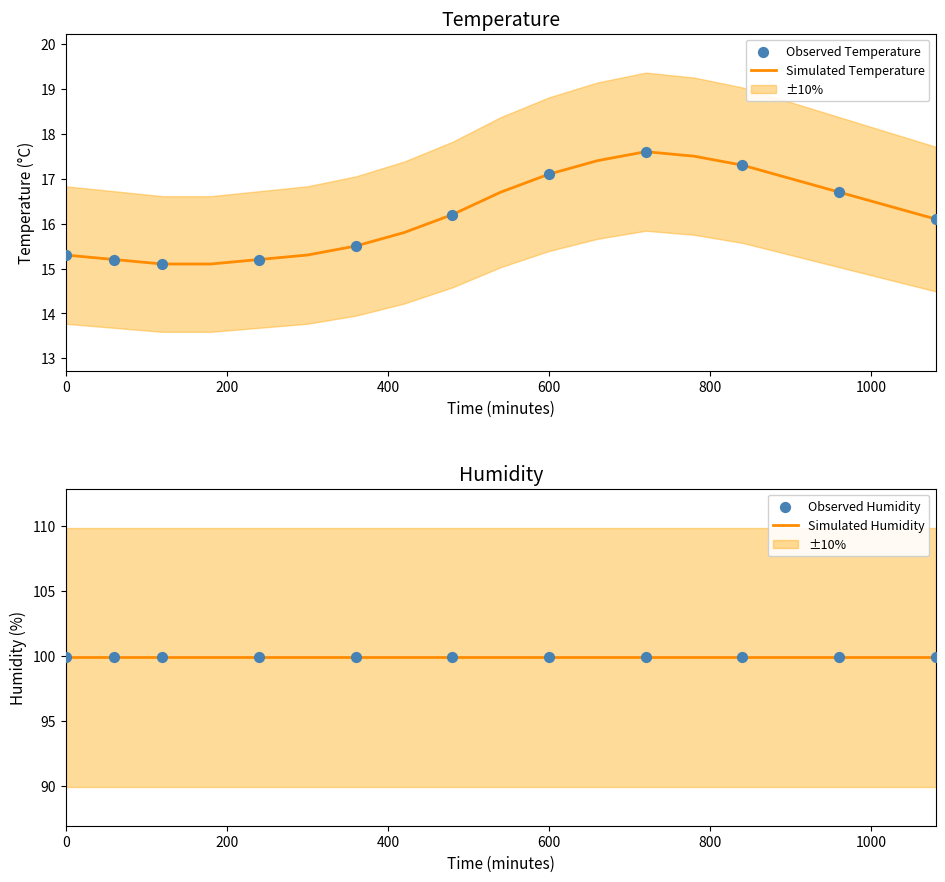

What is the change in value from 03:00 to 16:00?

+1.6